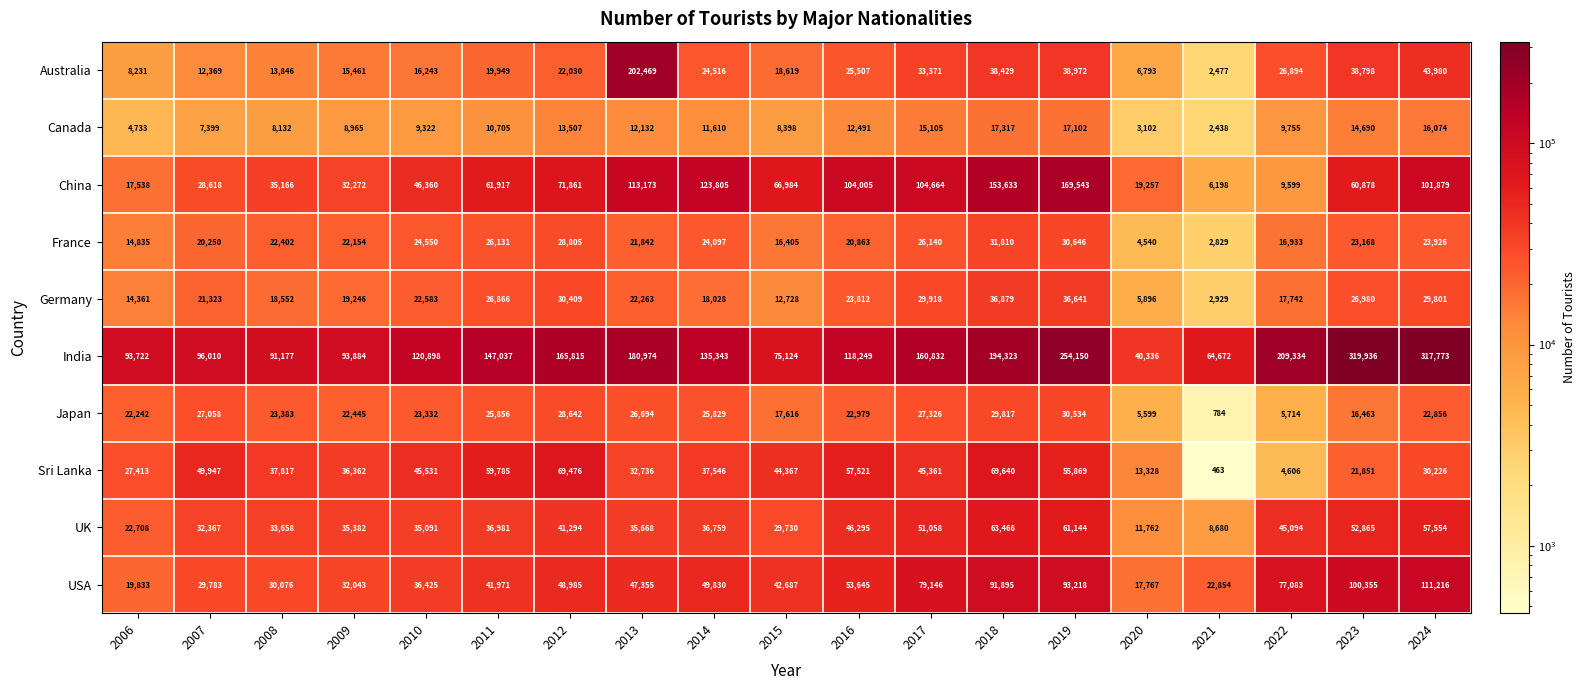

What is the difference between the India values at 2019 and 2022?

44816